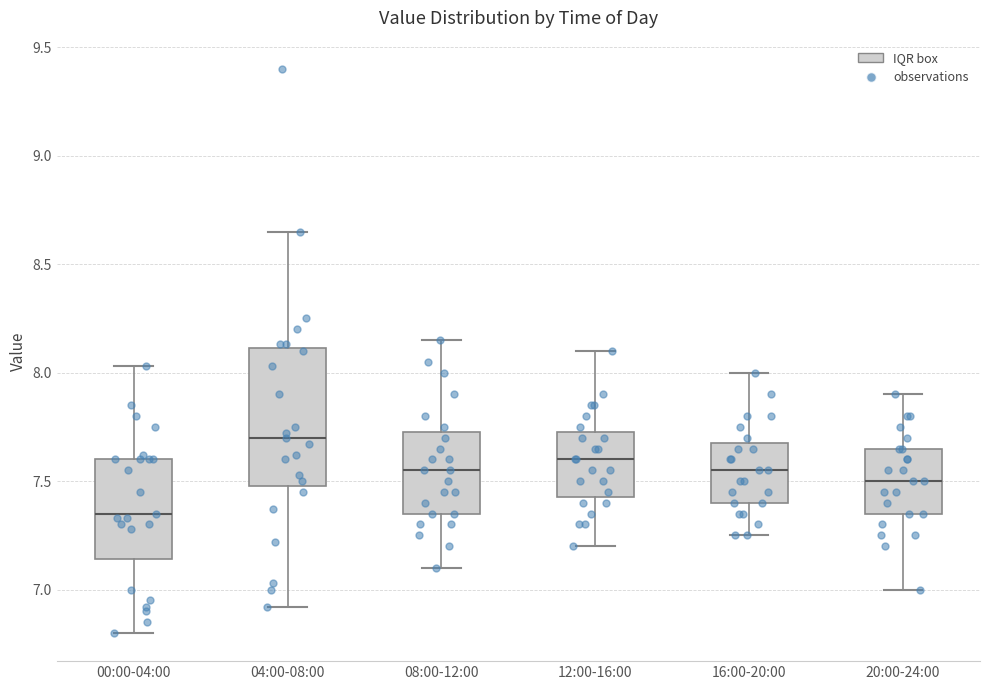

Reading left to right, read every box against the y-axis: the position of its median line, the range the box covers, and the ends of its whiskers. The values are not printed on the chart, so give them approximately, as read against the axis.

00:00-04:00: median 7.35, box 7.15 to 7.60, whiskers 6.80 to 8.05
04:00-08:00: median 7.70, box 7.50 to 8.10, whiskers 6.90 to 8.65
08:00-12:00: median 7.55, box 7.35 to 7.75, whiskers 7.10 to 8.15
12:00-16:00: median 7.60, box 7.45 to 7.75, whiskers 7.20 to 8.10
16:00-20:00: median 7.55, box 7.40 to 7.70, whiskers 7.25 to 8.00
20:00-24:00: median 7.50, box 7.35 to 7.65, whiskers 7.00 to 7.90